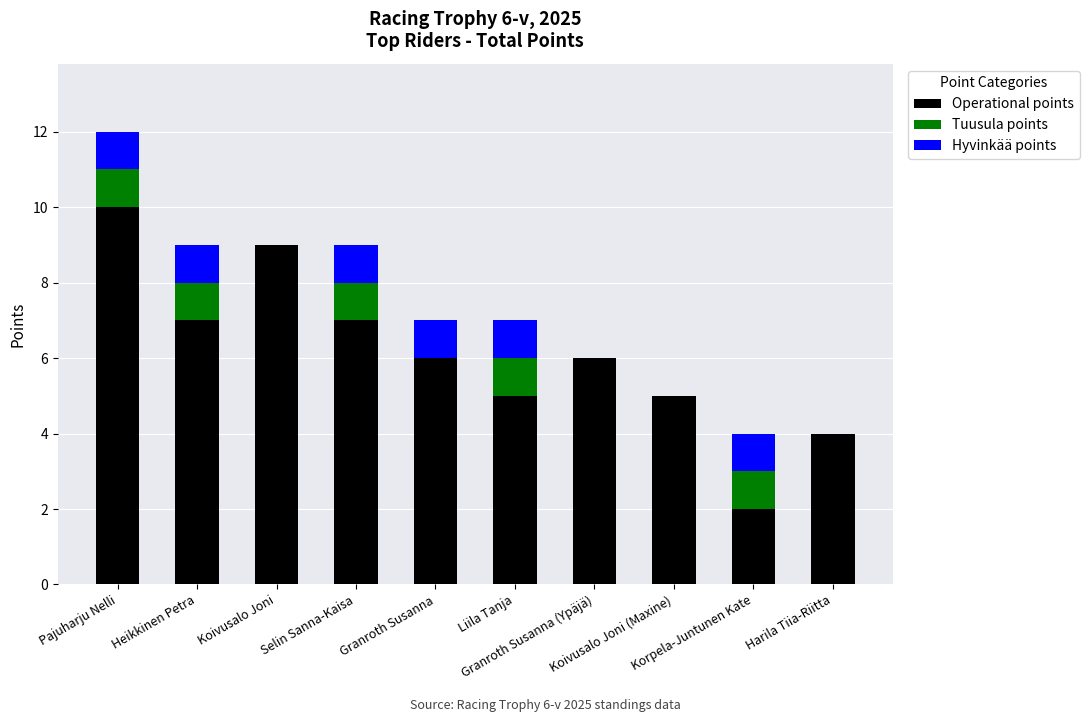

Count the number of data series in this chart.

3